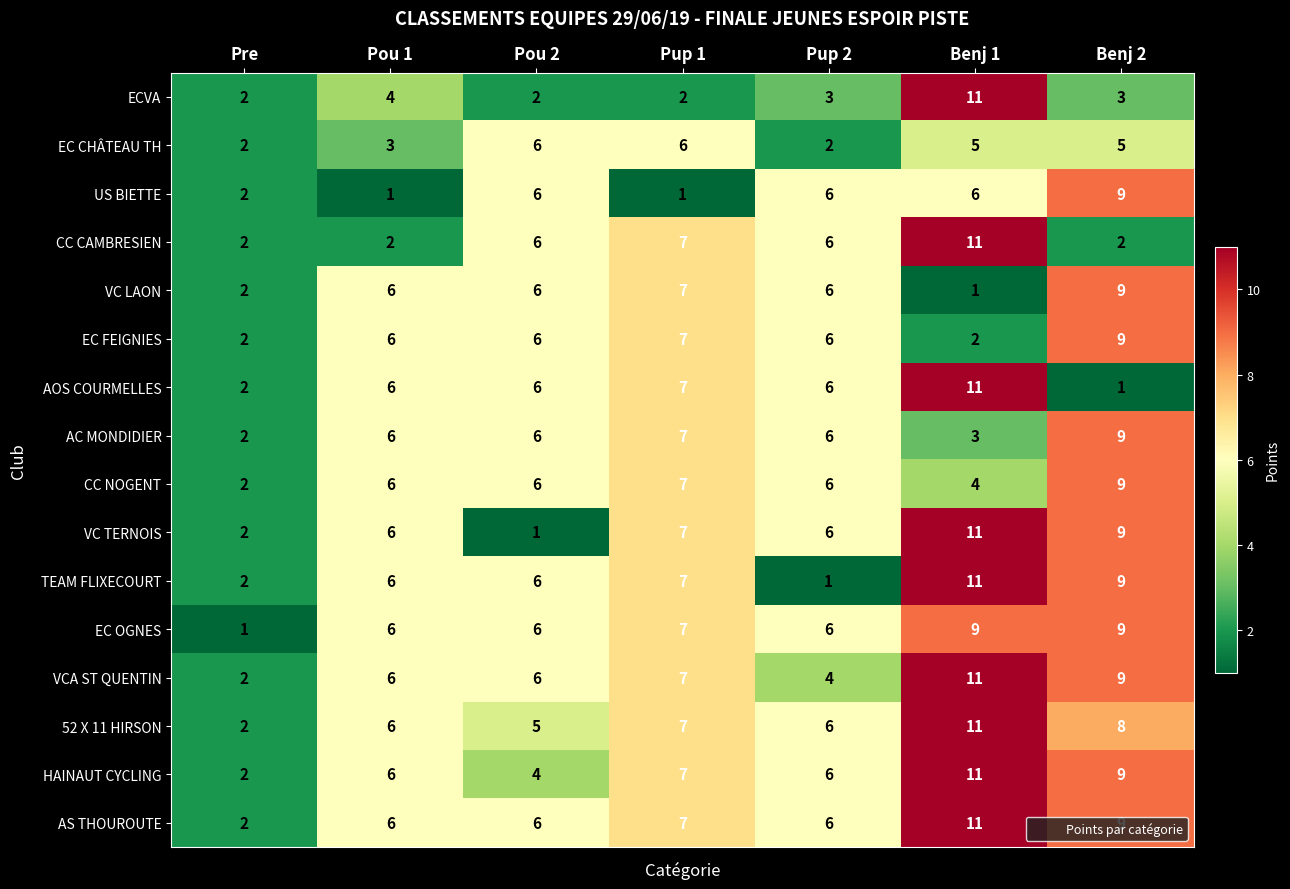

True or false: VC LAON has a value of 11 at Pup 2.

False